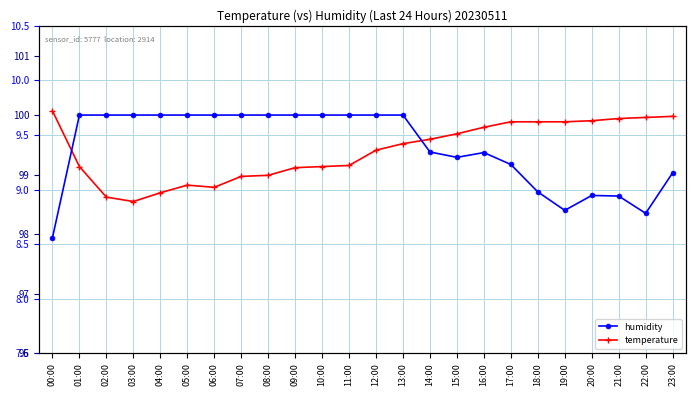

Where does the temperature series first go above 9?

00:00